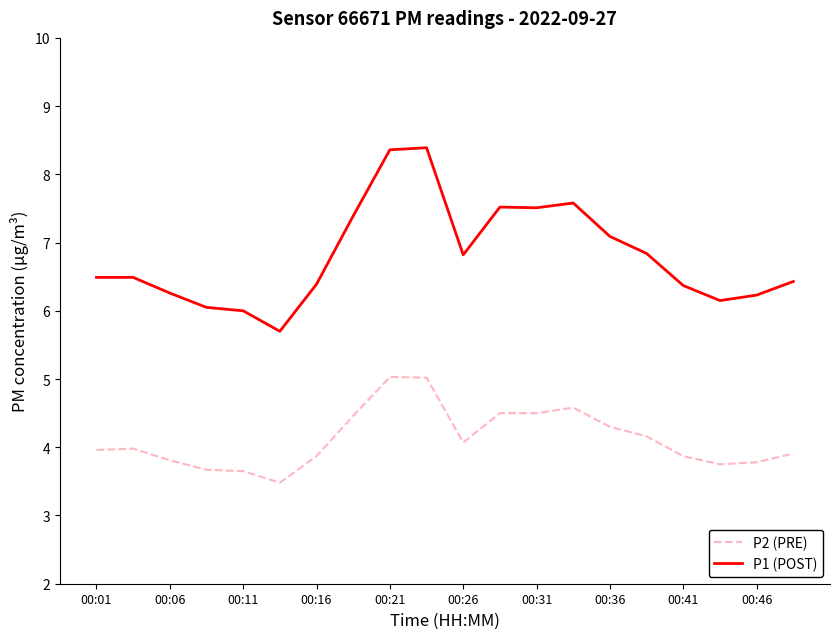

True or false: P1 (POST) and P2 (PRE) intersect in this chart.

False